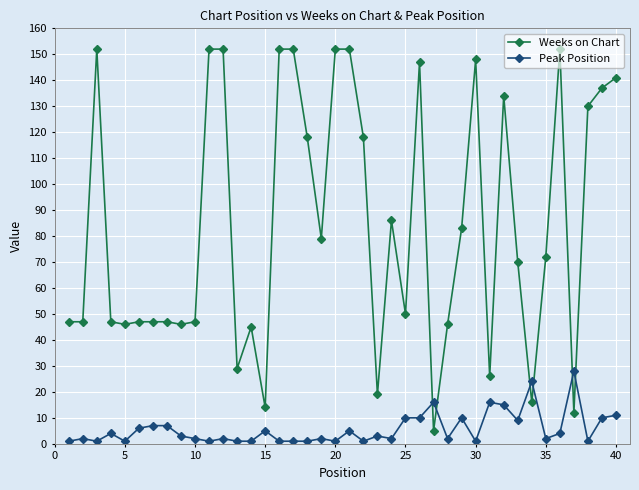

Rank the series by their maximum value, from highest to lowest.

Weeks on Chart, Peak Position